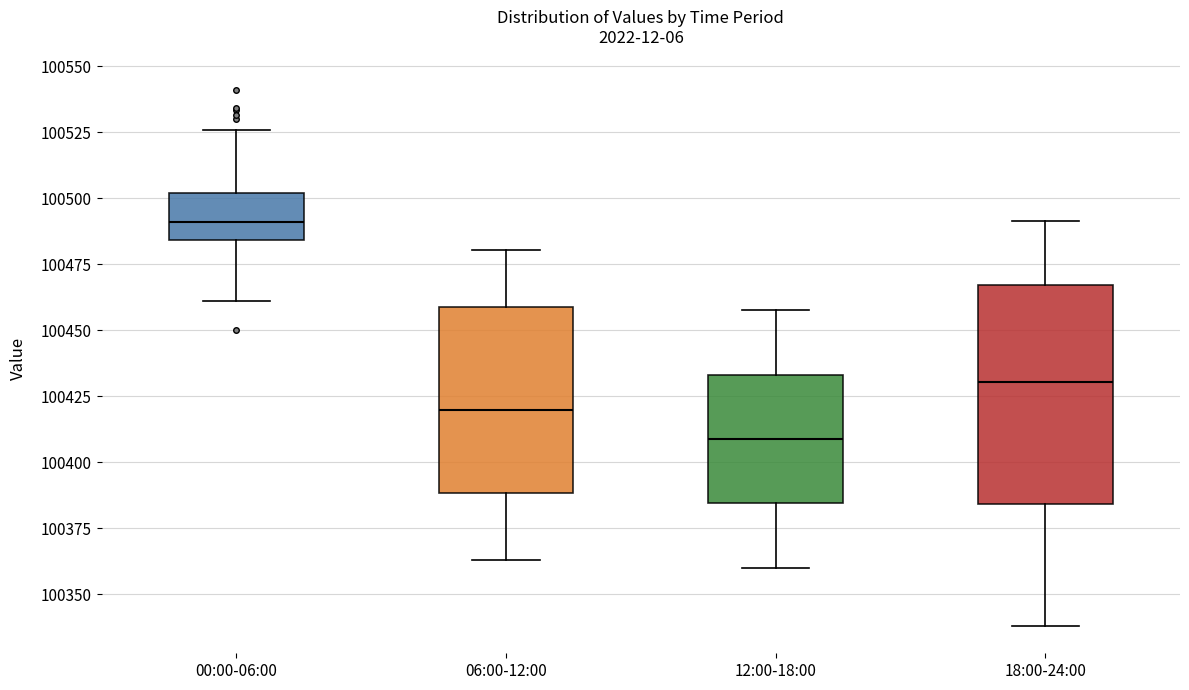

Reading left to right, read every box against the y-axis: the position of its median line, the range the box covers, and the ends of its whiskers. The values are not printed on the chart, so give them approximately, as read against the axis.

00:00-06:00: median 100490, box 100485 to 100500, whiskers 100460 to 100525
06:00-12:00: median 100420, box 100390 to 100460, whiskers 100365 to 100480
12:00-18:00: median 100410, box 100385 to 100435, whiskers 100360 to 100460
18:00-24:00: median 100430, box 100385 to 100465, whiskers 100340 to 100490